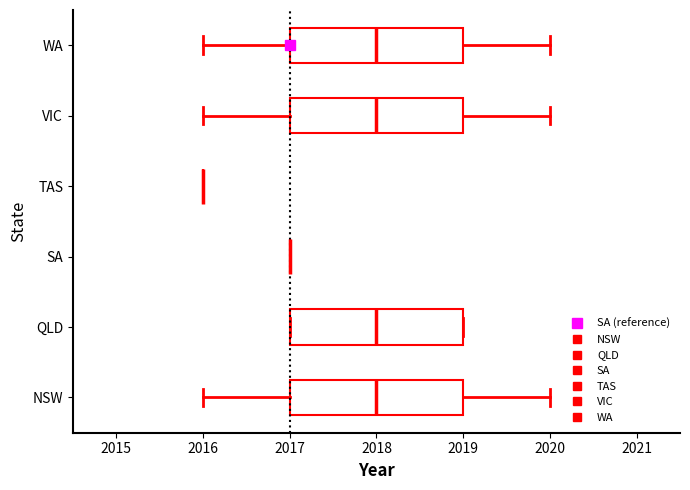

Reading bottom to top, read every box against the x-axis: the position of its median line, the range the box covers, and the ends of its whiskers. The values are not printed on the chart, so give them approximately, as read against the axis.

NSW: median 2018, box 2017 to 2019, whiskers 2016 to 2020
QLD: median 2018, box 2017 to 2019, whiskers 2017 to 2019
SA: box collapsed to a line at 2017, whiskers 2017 to 2017
TAS: box collapsed to a line at 2016, whiskers 2016 to 2016
VIC: median 2018, box 2017 to 2019, whiskers 2016 to 2020
WA: median 2018, box 2017 to 2019, whiskers 2016 to 2020